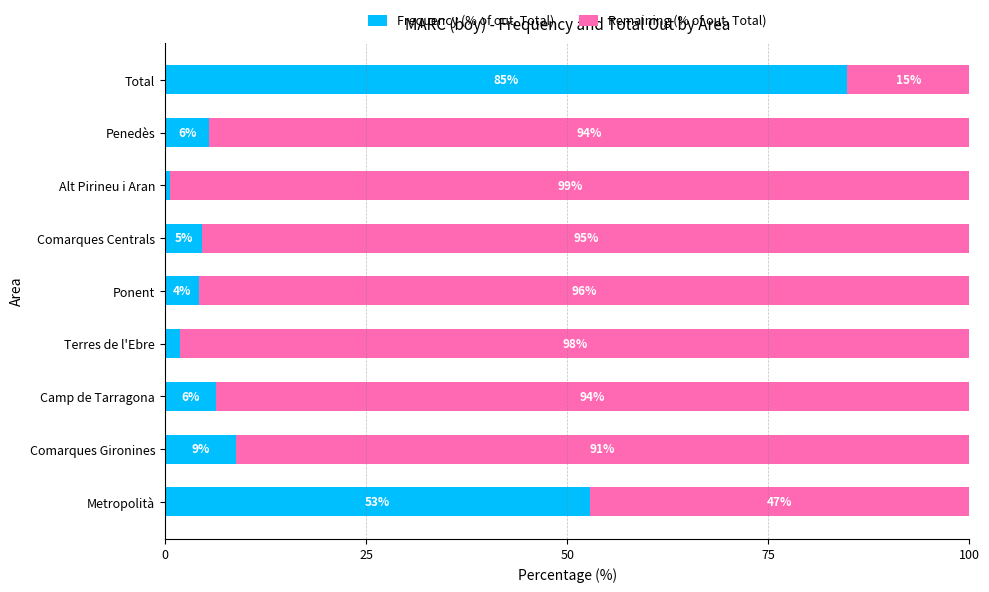

Which category has the highest value in the Frequency (% of out. Total) series?

Total